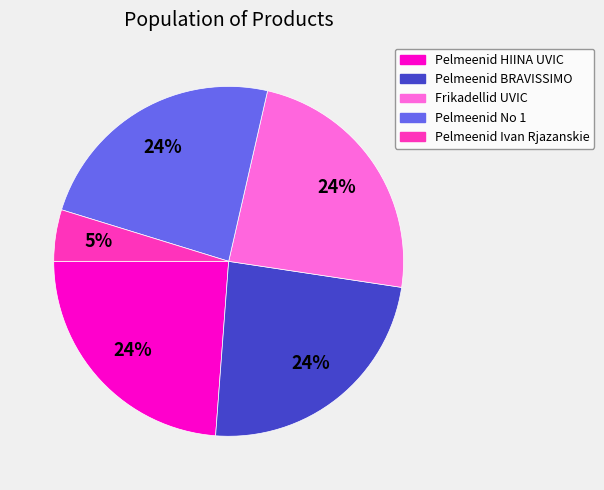

Combined, do Pelmeenid Ivan Rjazanskie and Frikadellid UVIC account for over 50%?

No